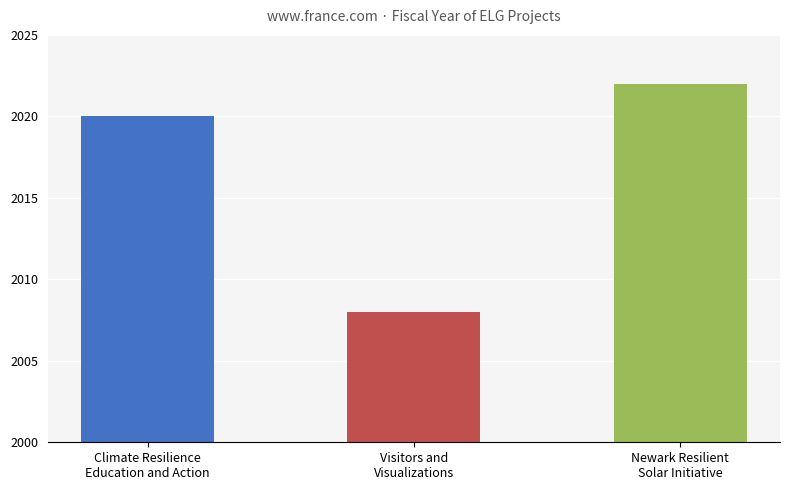

What is the difference between the maximum and minimum values?

14